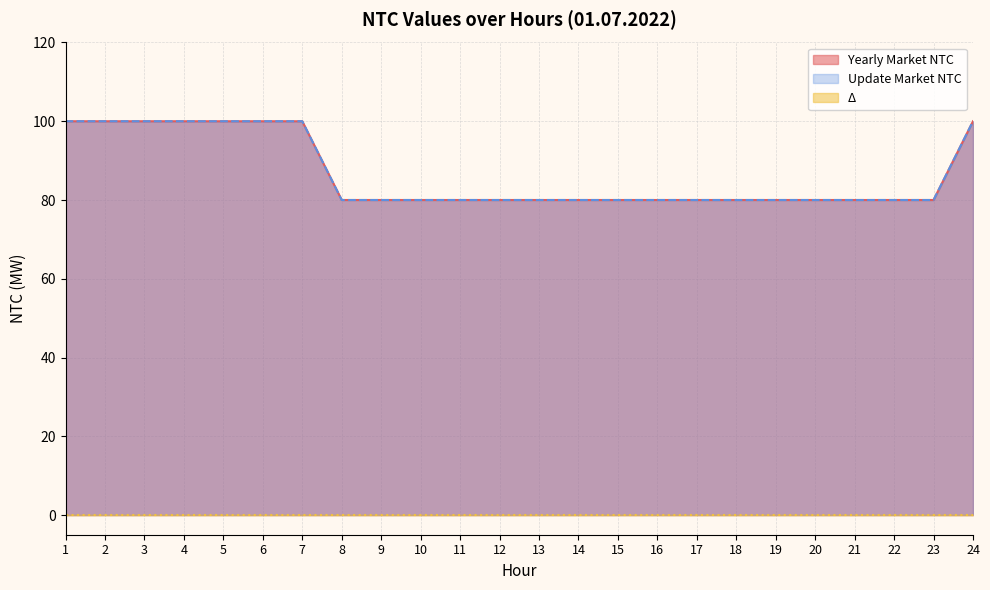

Which has a higher value, 11 or 9?

11